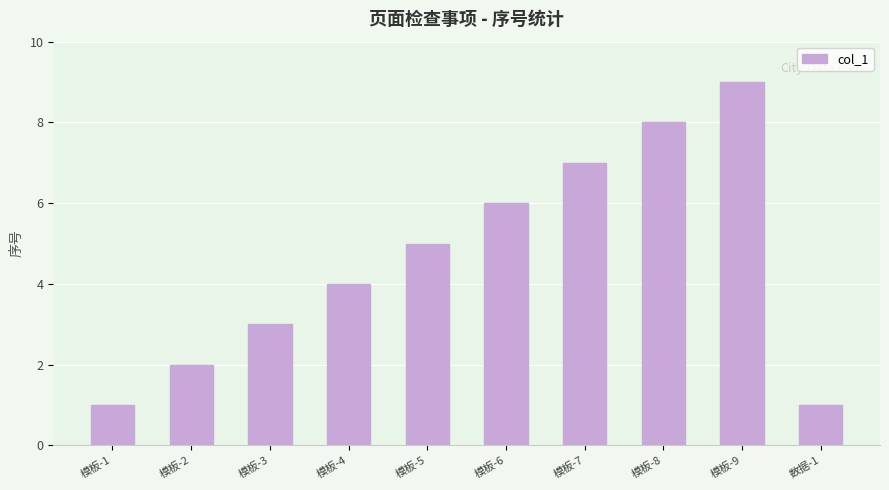

Reading left to right, what are all the values shown in this chart?

1	2	3	4	5	6	7	8	9	1